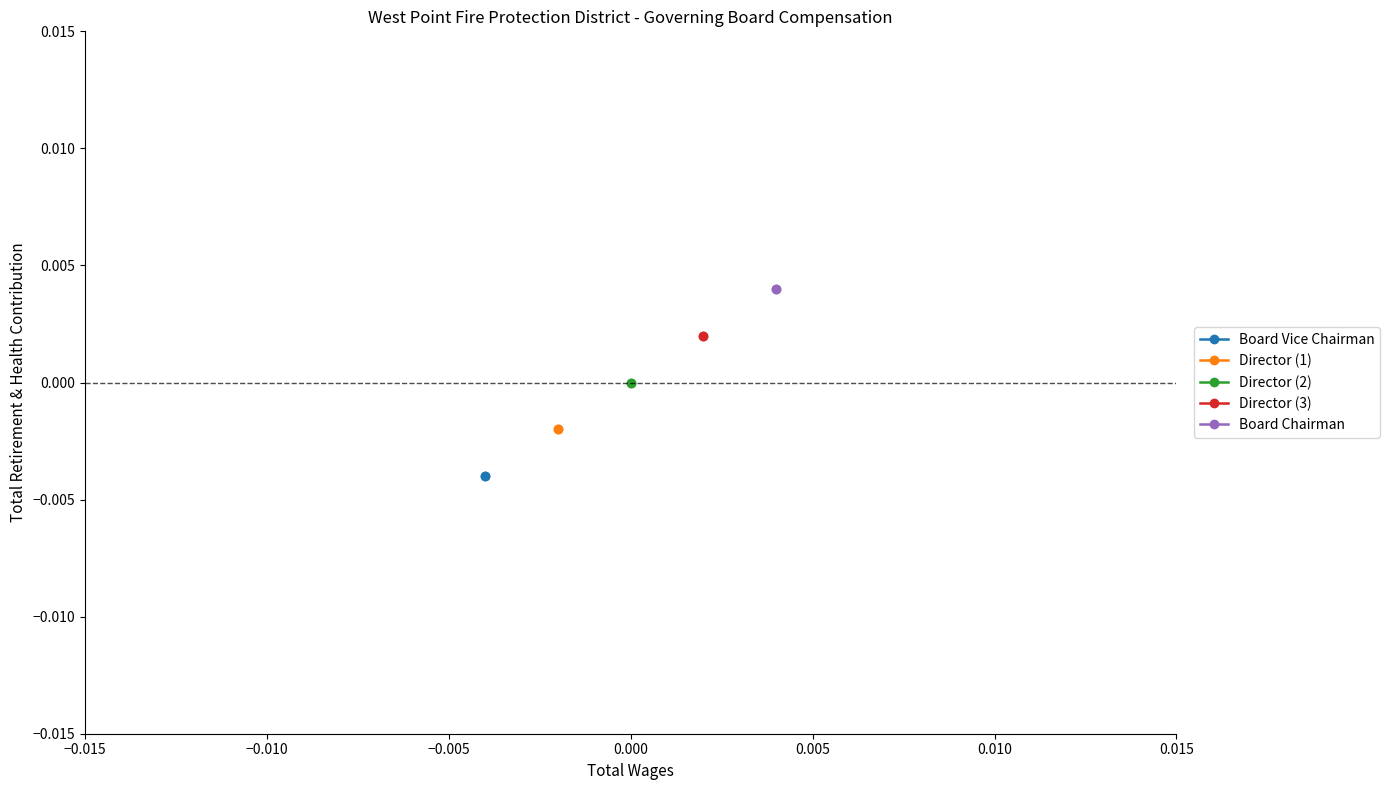

True or false: Director (3) has a value of 0.0 at −0.015.

False